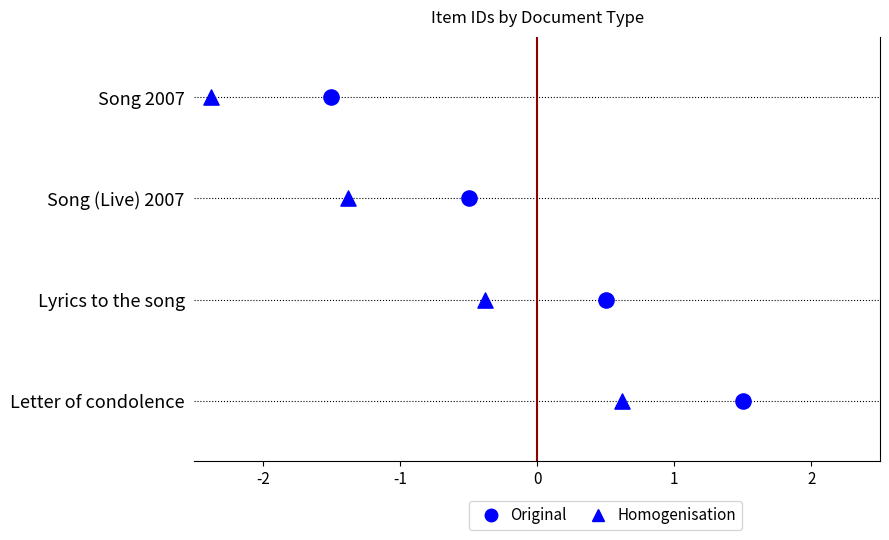

Which series has the widest spread of Y values?

Original